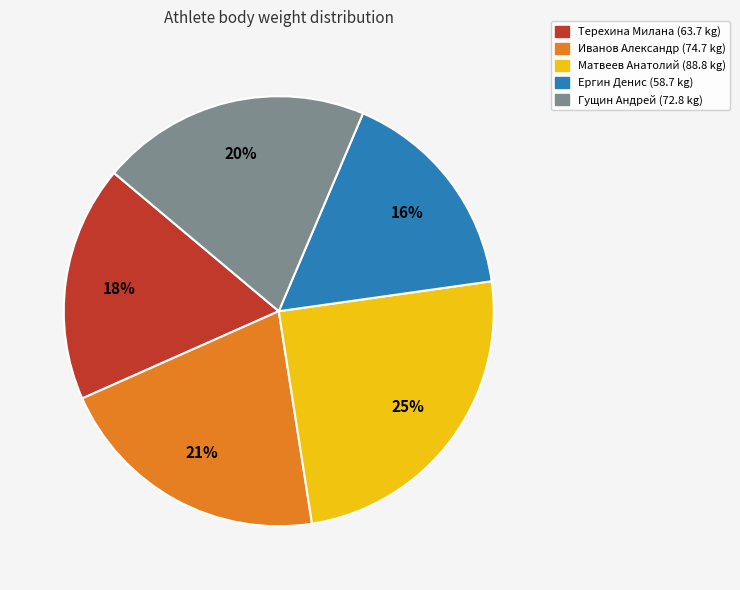

Does any single category account for the majority?

No